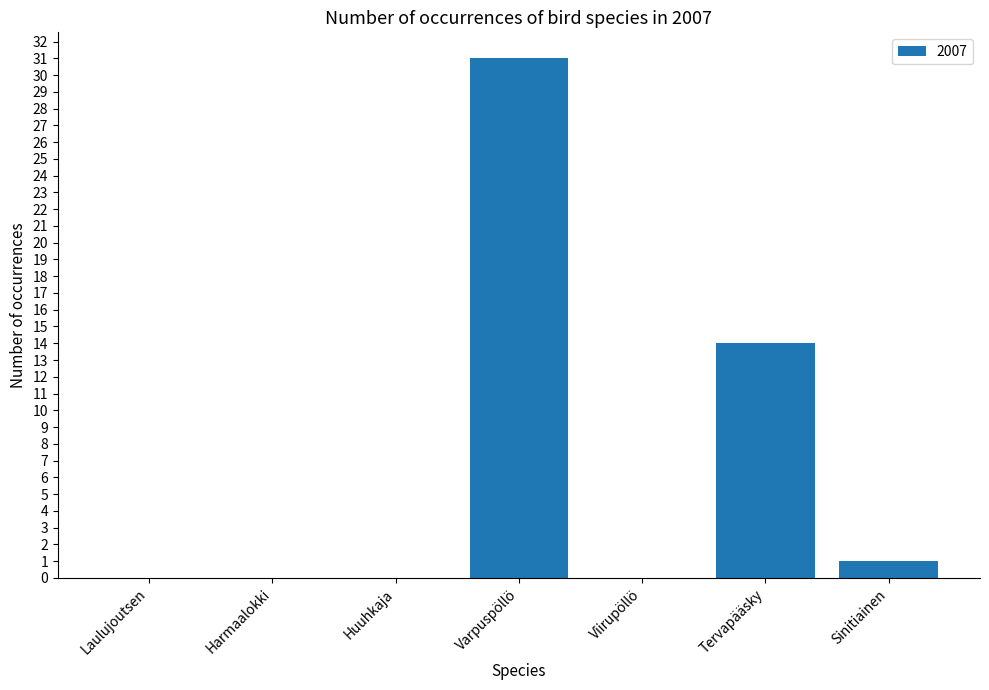

What is the greatest value displayed?

31